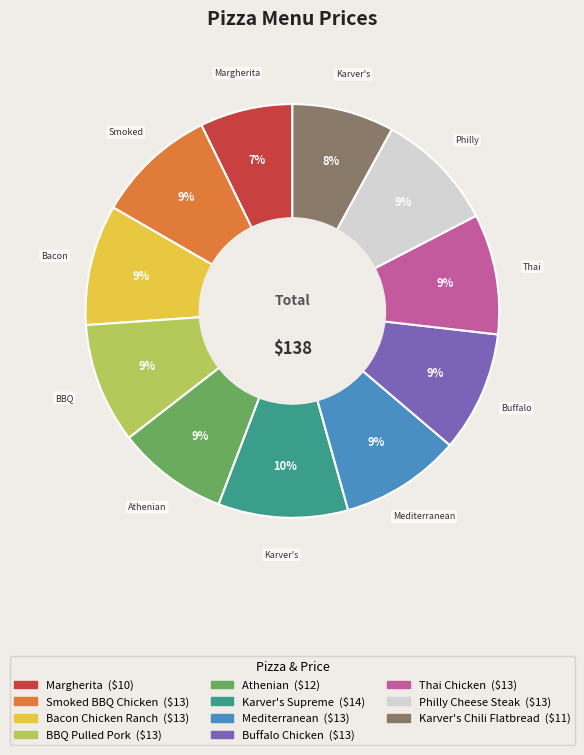

What is the smallest slice in the pie chart?

Margherita